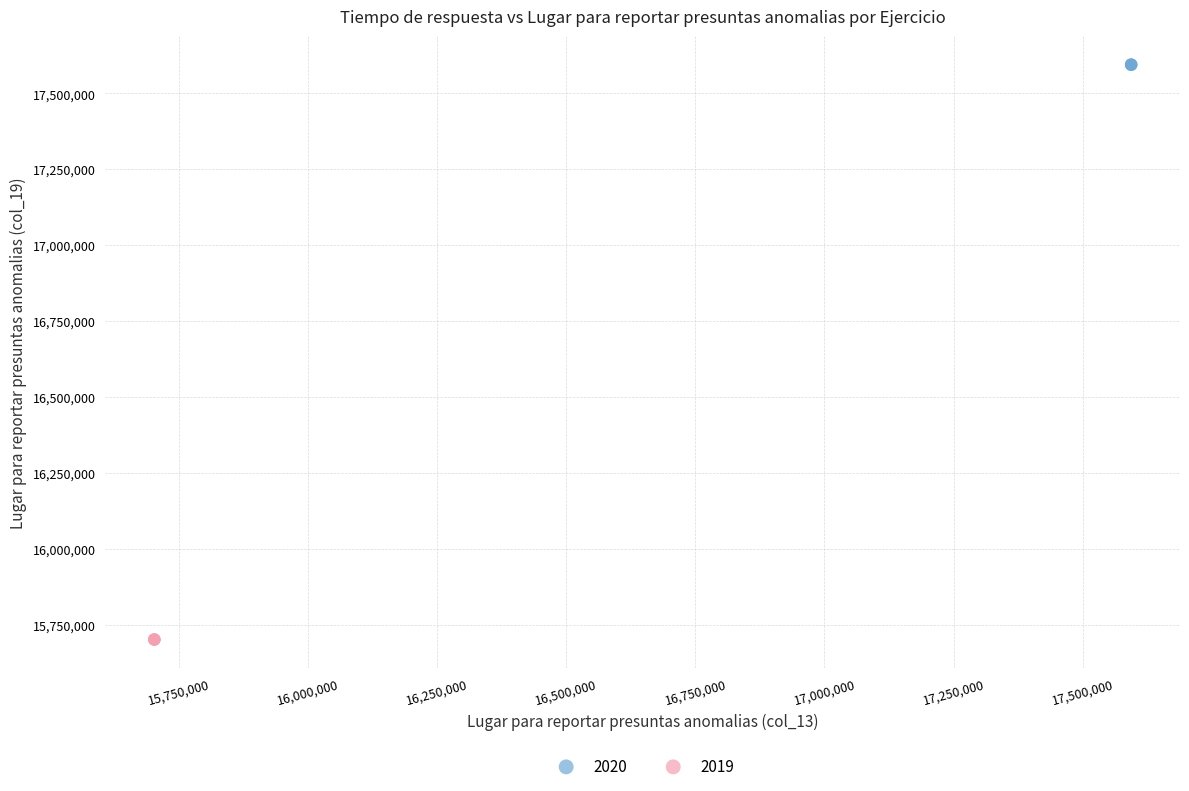

Which series contains the lowest Y value?

2019